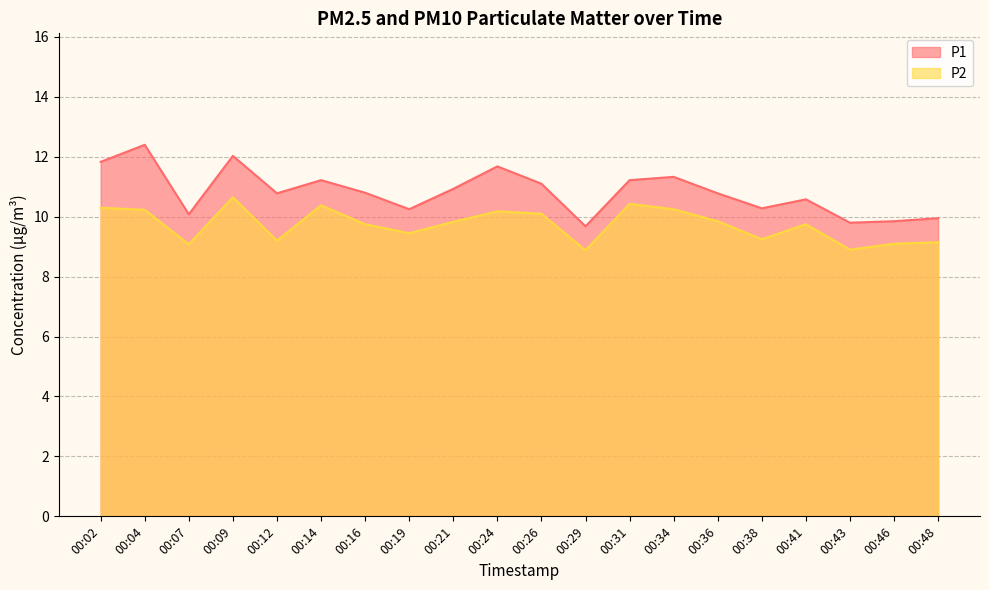

List the series in order of their overall mean, highest first.

P1, P2